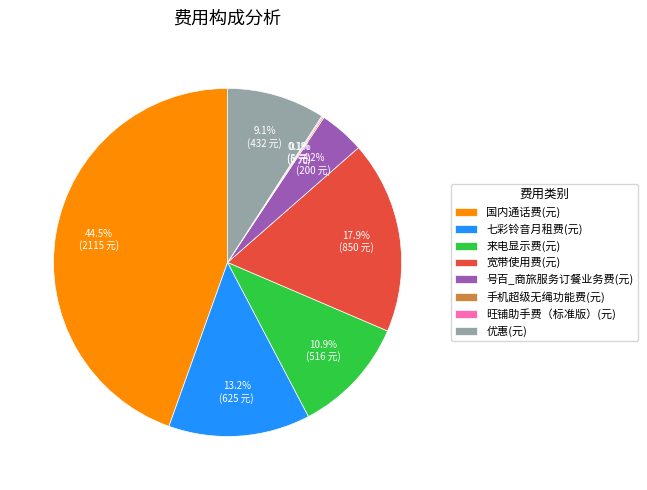

Which has a higher value, 宽带使用费(元) or 号百_商旅服务订餐业务费(元)?

宽带使用费(元)